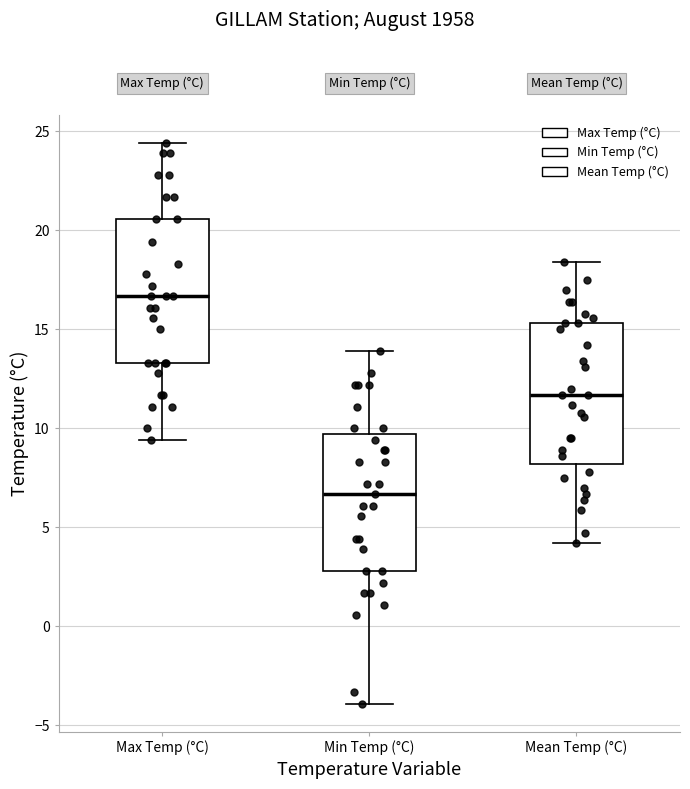

Reading left to right, read every box against the y-axis: the position of its median line, the range the box covers, and the ends of its whiskers. The values are not printed on the chart, so give them approximately, as read against the axis.

Max Temp (°C): median 16.5, box 13.5 to 20.5, whiskers 9.5 to 24.5
Min Temp (°C): median 6.5, box 3.0 to 9.5, whiskers -4.0 to 14.0
Mean Temp (°C): median 11.5, box 8.0 to 15.5, whiskers 4.0 to 18.5